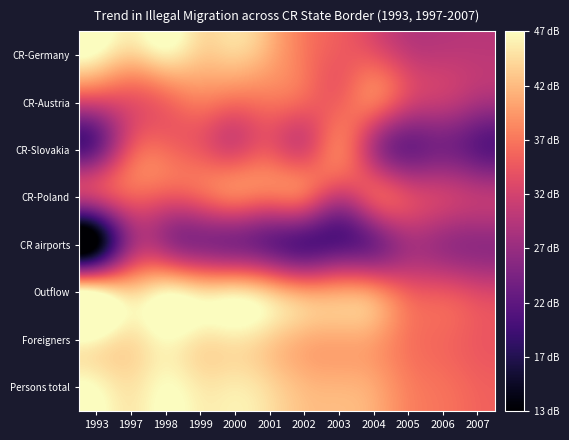

Between 1998 and 2001, which series saw the biggest shift?

CR airports